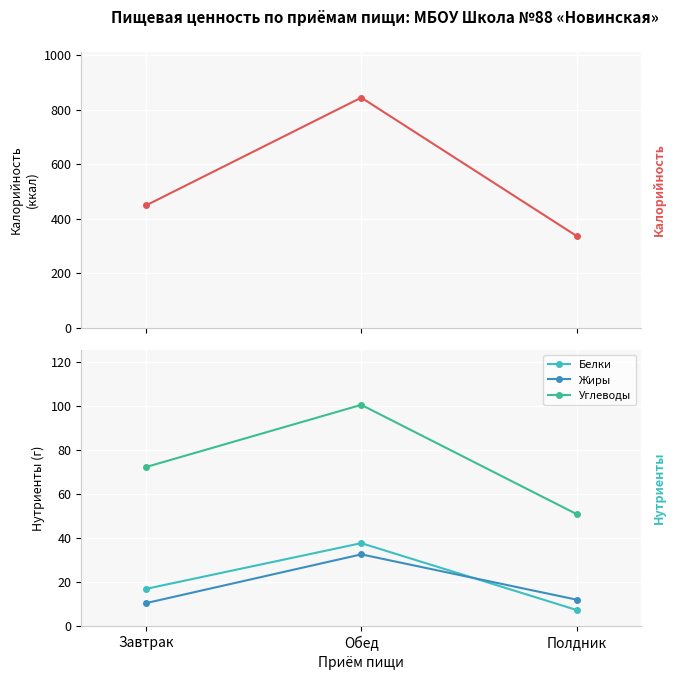

How many data points in Углеводы are above 72?

2